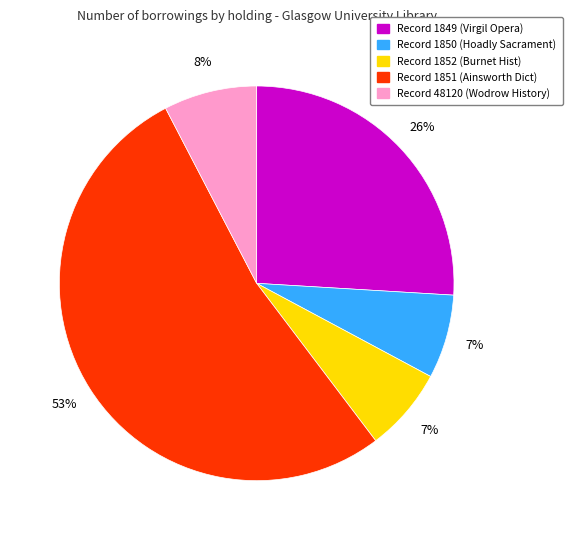

Do Record 1850 and Record 1852 together represent more than half of the pie?

No